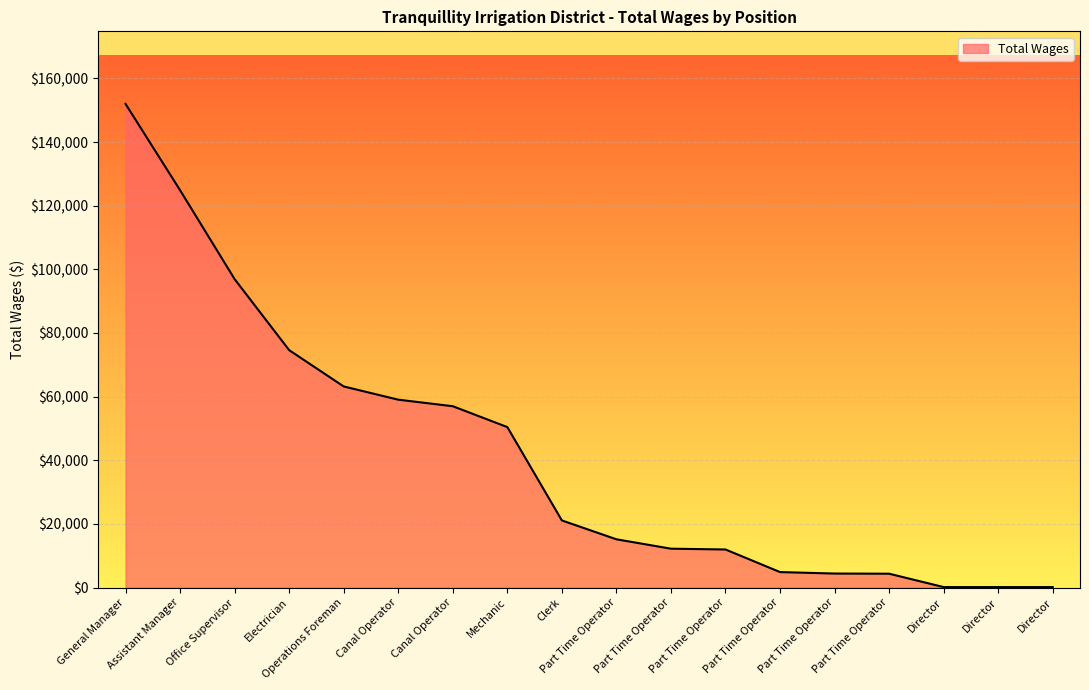

How many lines are shown in the chart?

1